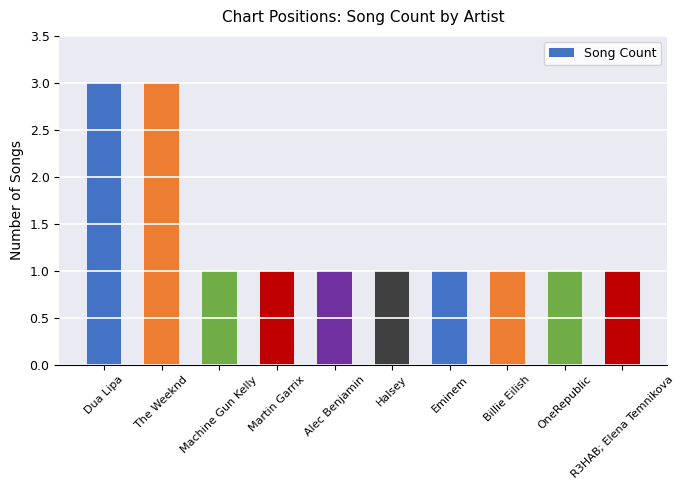

What is the ratio of the value at The Weeknd to the value at Machine Gun Kelly?

3.0